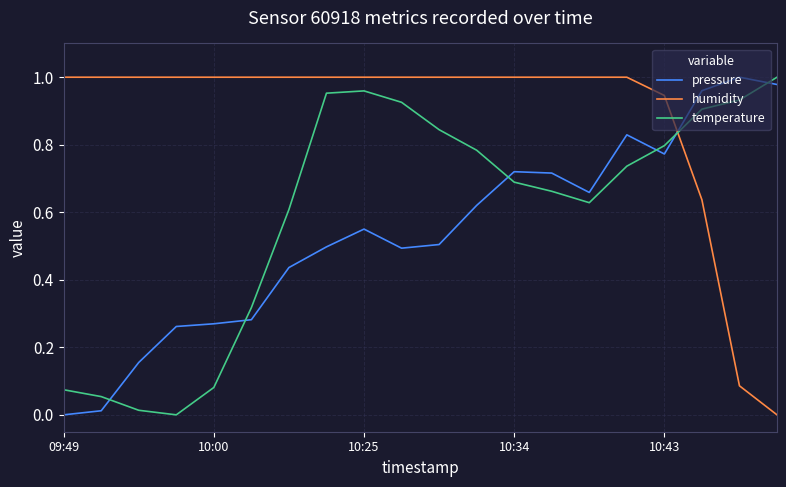

Which series has the largest total across all categories?

humidity